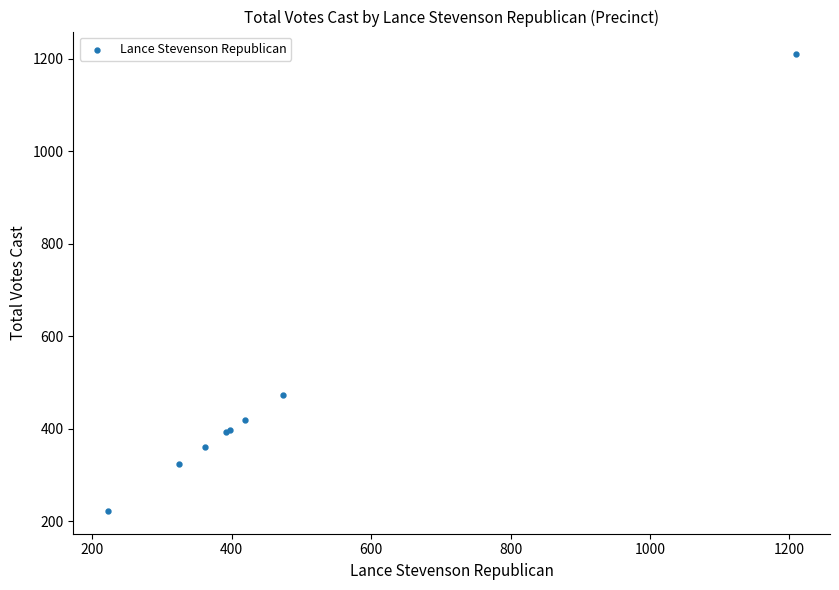

What Y value in the scatter plot is closest to 715?

473